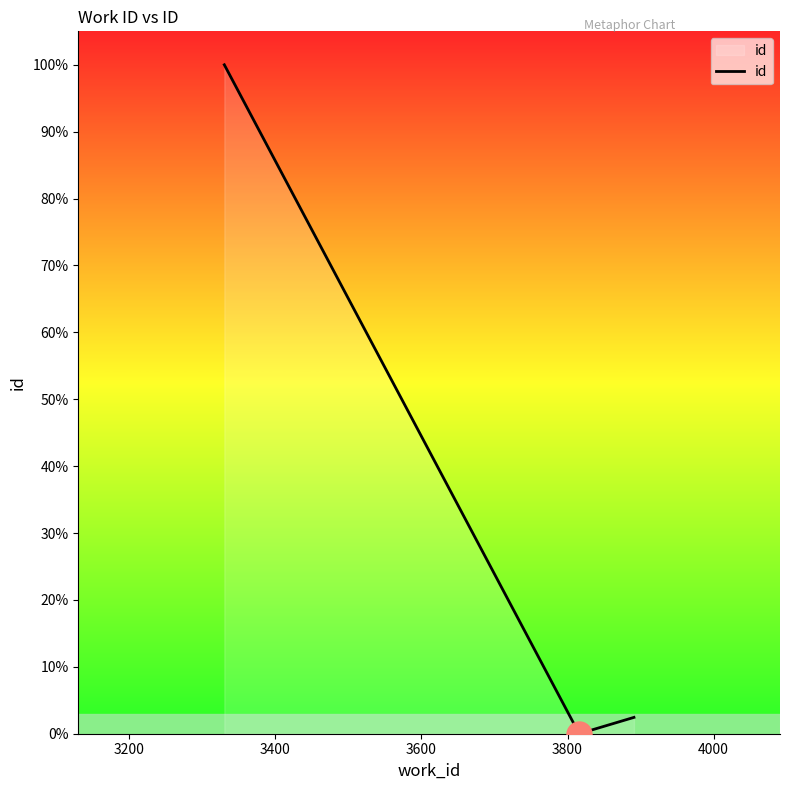

How many categories are shown in the chart?

3